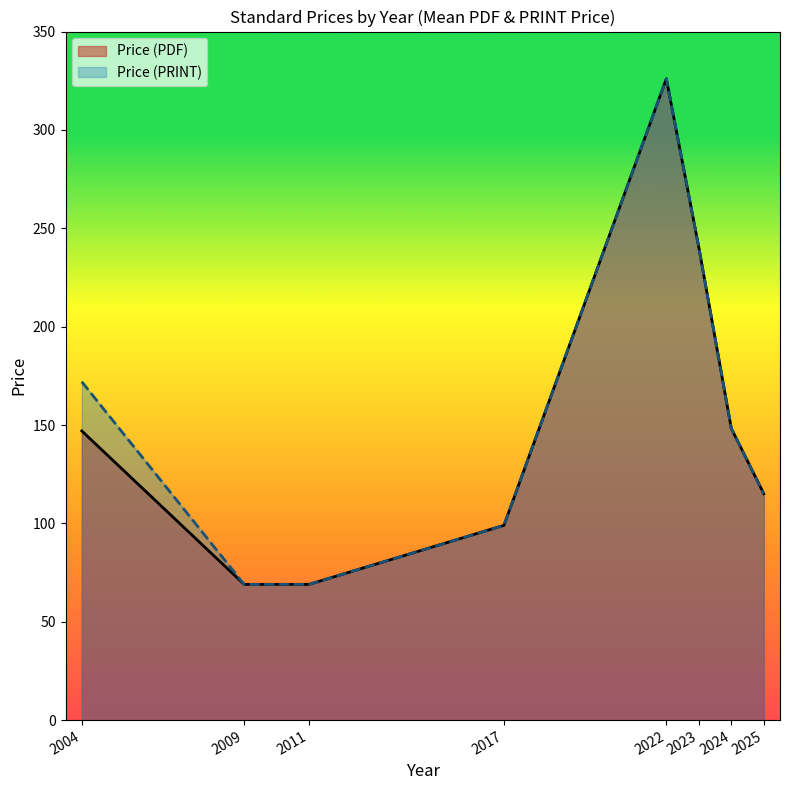

How many distinct data groups are displayed?

2